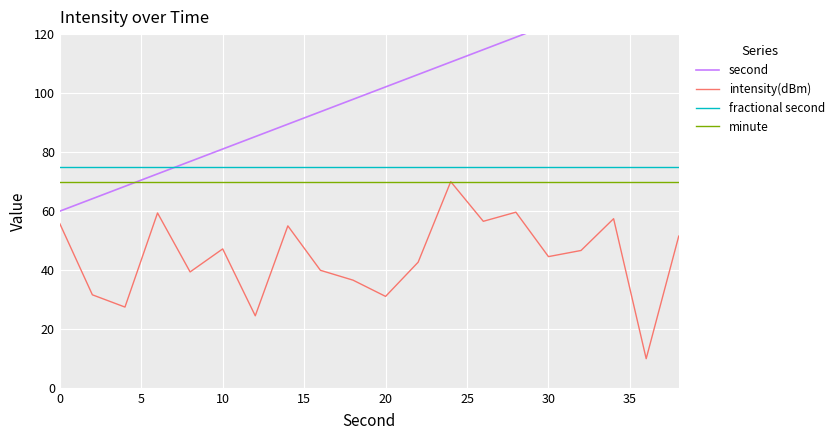

True or false: minute and fractional second cross at least once.

False